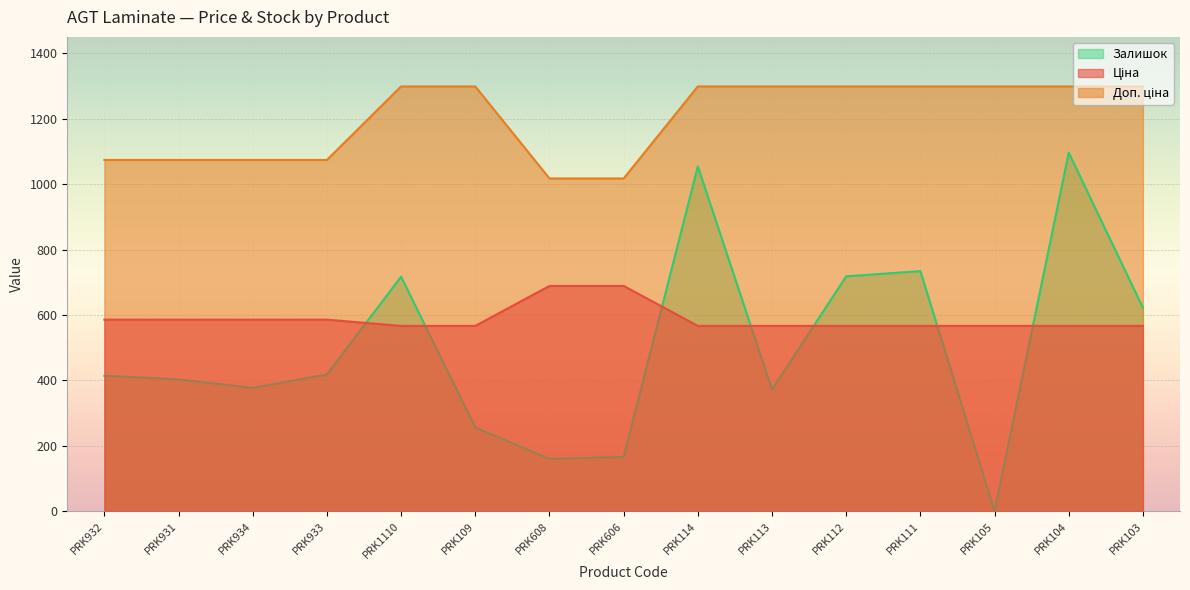

How many data points does each series have?

15